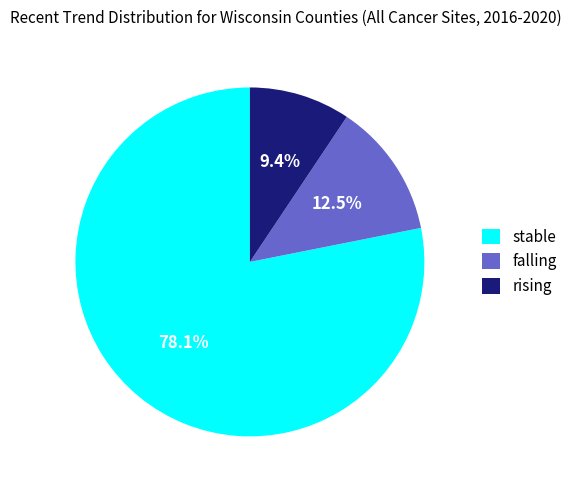

Which has a higher value, stable or rising?

stable